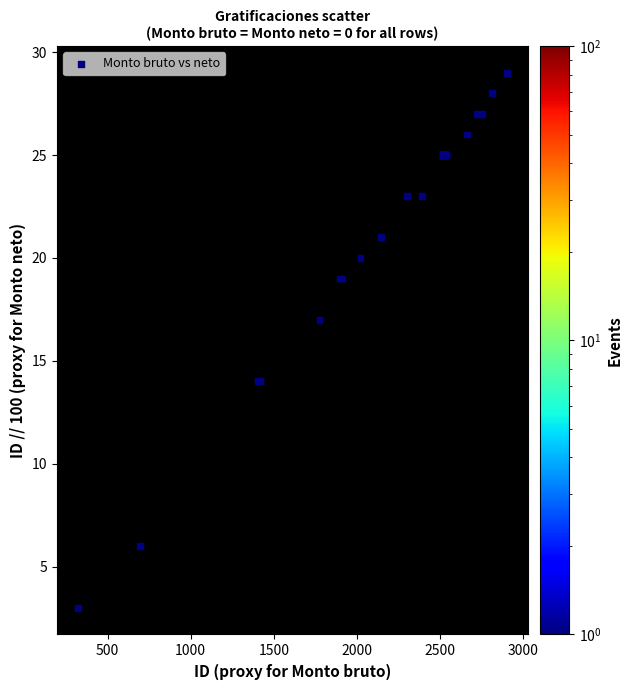

What Y value in the scatter plot is closest to 16?

17